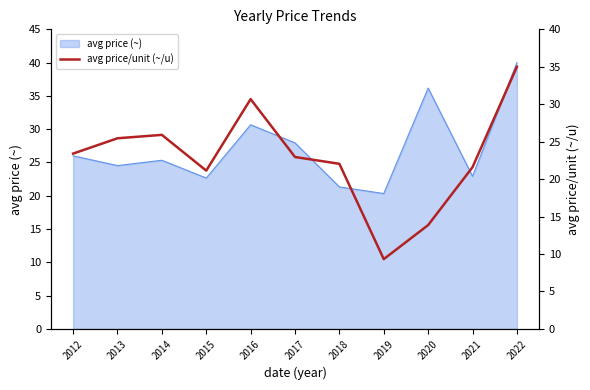

Is it true that avg price (~) equals 15.0 at 2012?

False